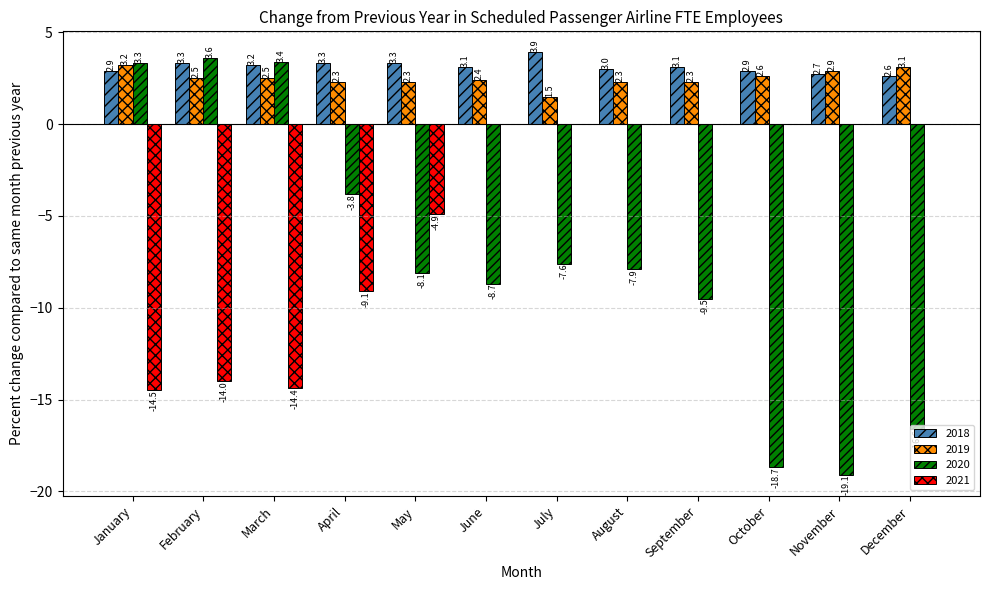

What are all the series names shown in the legend?

2018, 2019, 2020, 2021